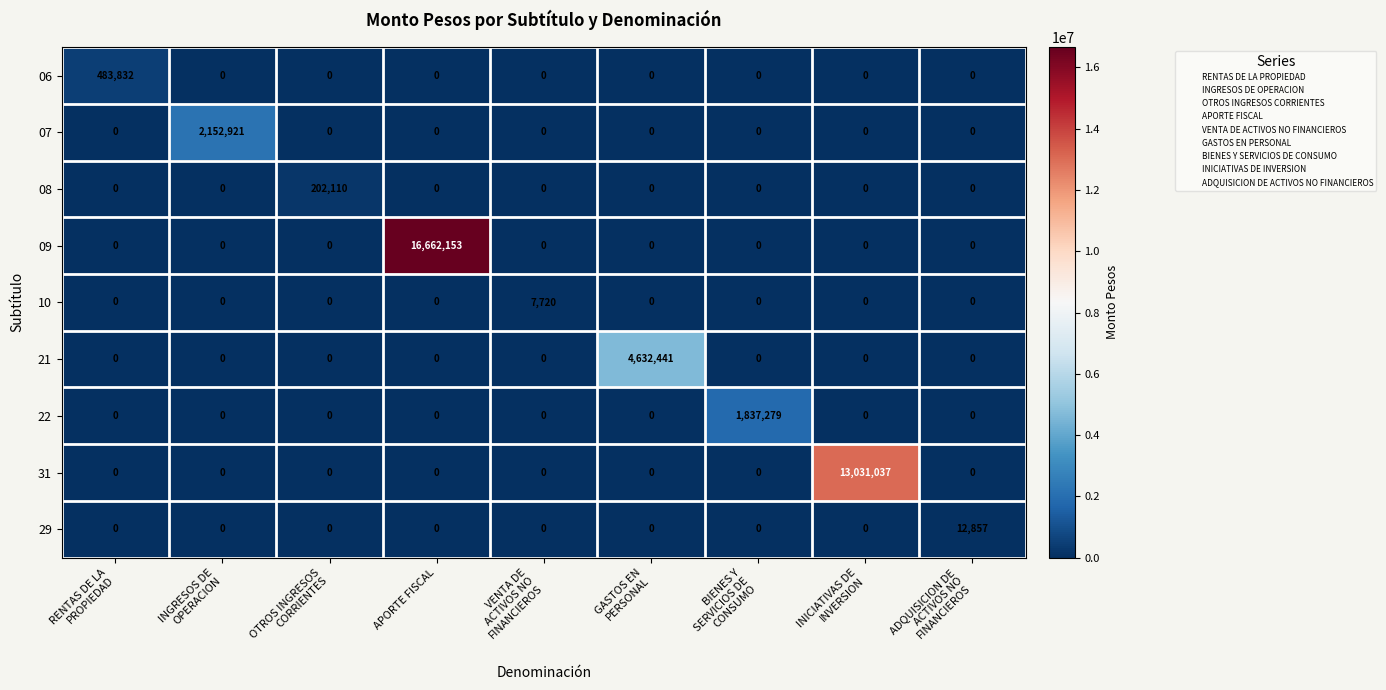

What is the greatest value displayed?

16662153